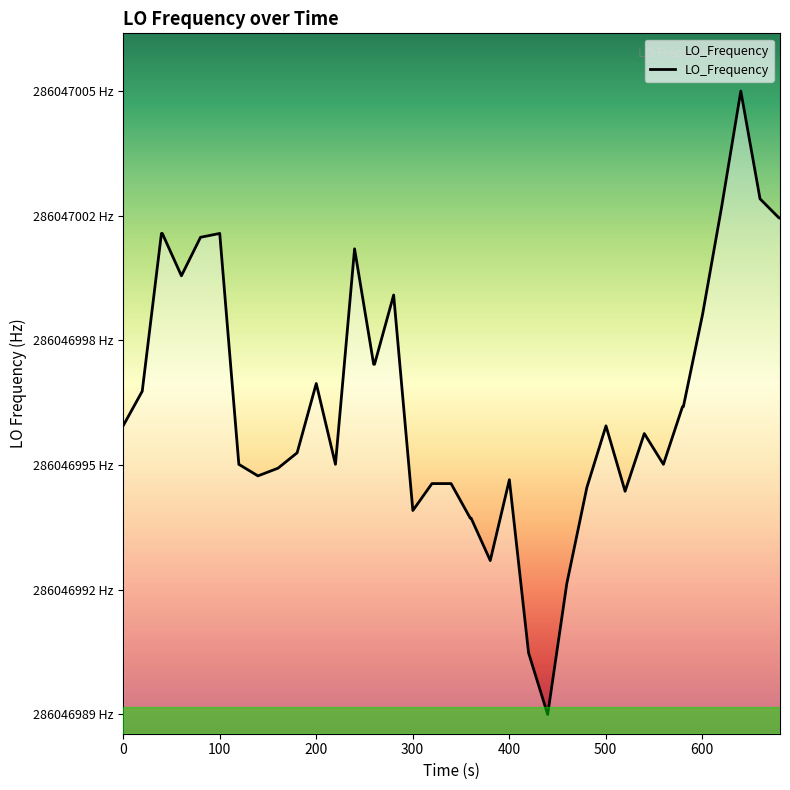

What is the difference between the second highest and second lowest values?

11.8